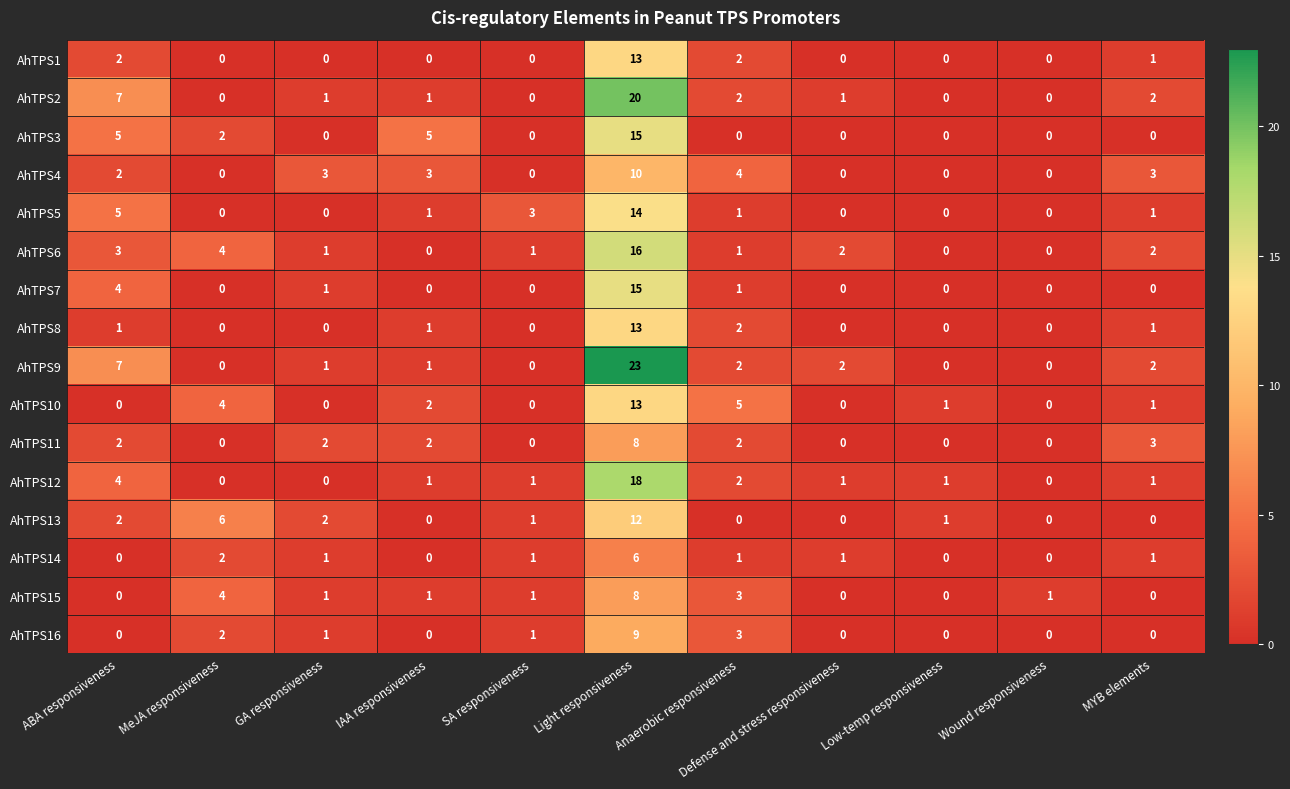

At which category is the sum across all series the highest?

Light responsiveness